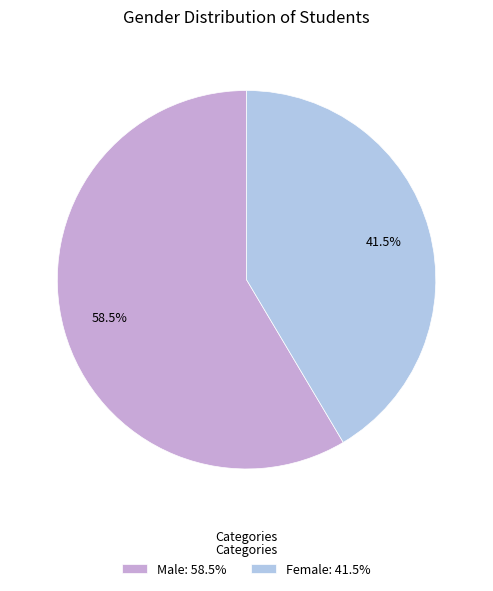

What percentage is NOT represented by Male?

41.5%